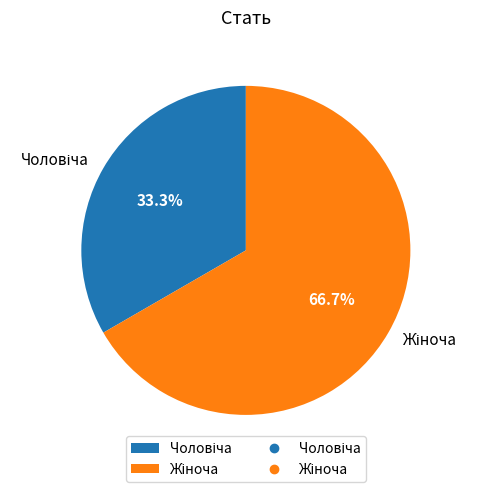

Is there a majority slice in this chart?

Yes